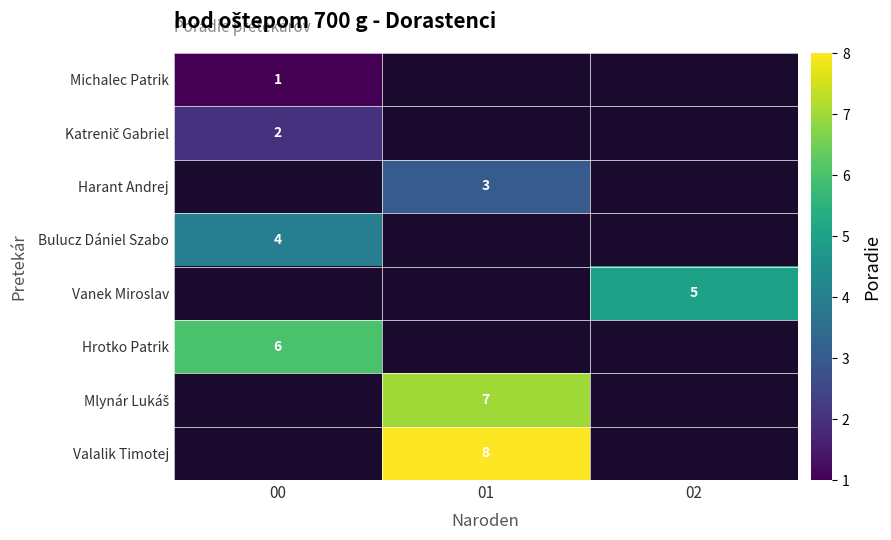

The value of Michalec Patrik at 00 is 1. True or false?

True